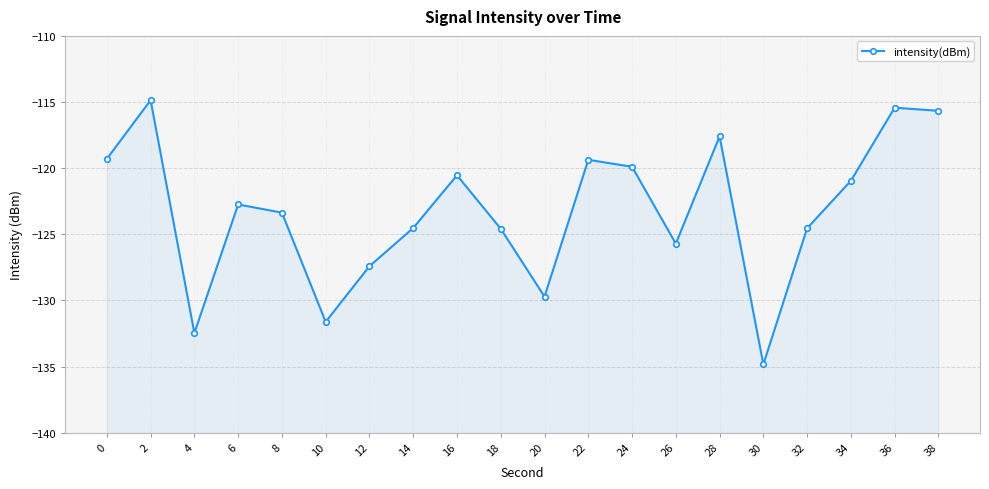

Reading right to left, what are all the values shown in this chart?

-115.7	-115.4	-121.0	-124.5	-134.8	-117.6	-125.7	-119.9	-119.4	-129.7	-124.6	-120.5	-124.5	-127.4	-131.6	-123.4	-122.7	-132.5	-114.9	-119.3